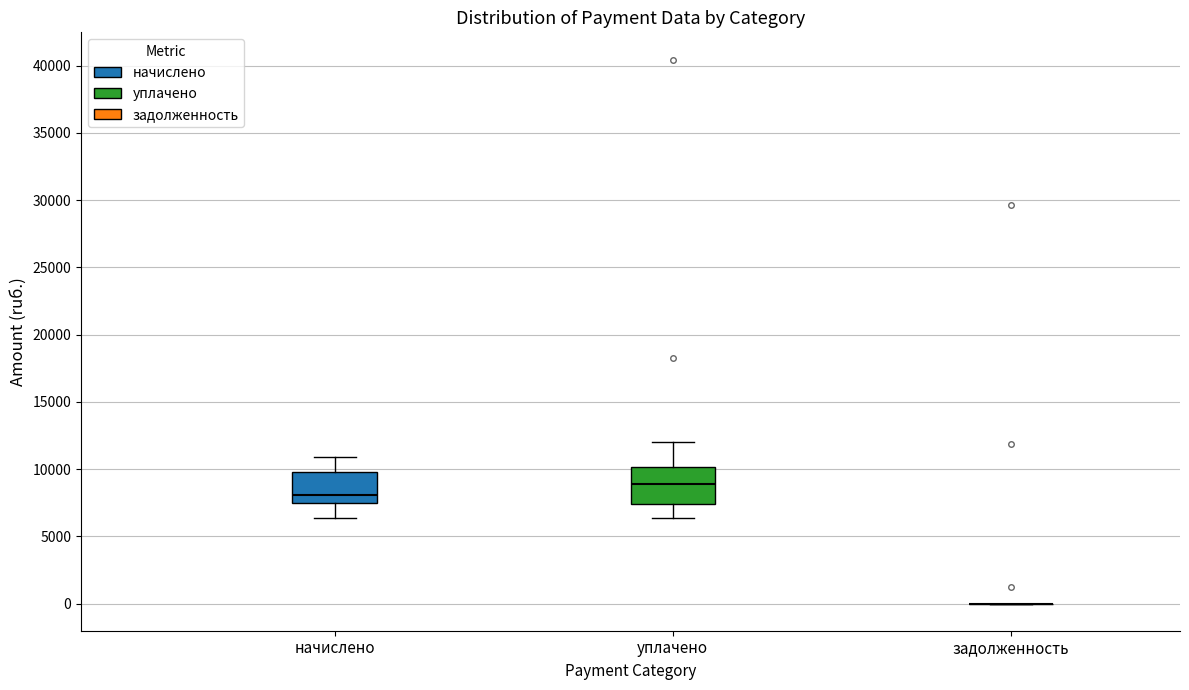

Reading left to right, transcribe this box plot: for each box, give where its median line is, the range the box spans, and where its two whiskers end, as read against the y-axis. The values are not printed on the chart, so give them approximately, as read against the axis.

начислено: median 8000, box 7500 to 10000, whiskers 6500 to 11000
уплачено: median 9000, box 7500 to 10000, whiskers 6500 to 12000
задолженность: box collapsed to a line at 0, whiskers 0 to 0